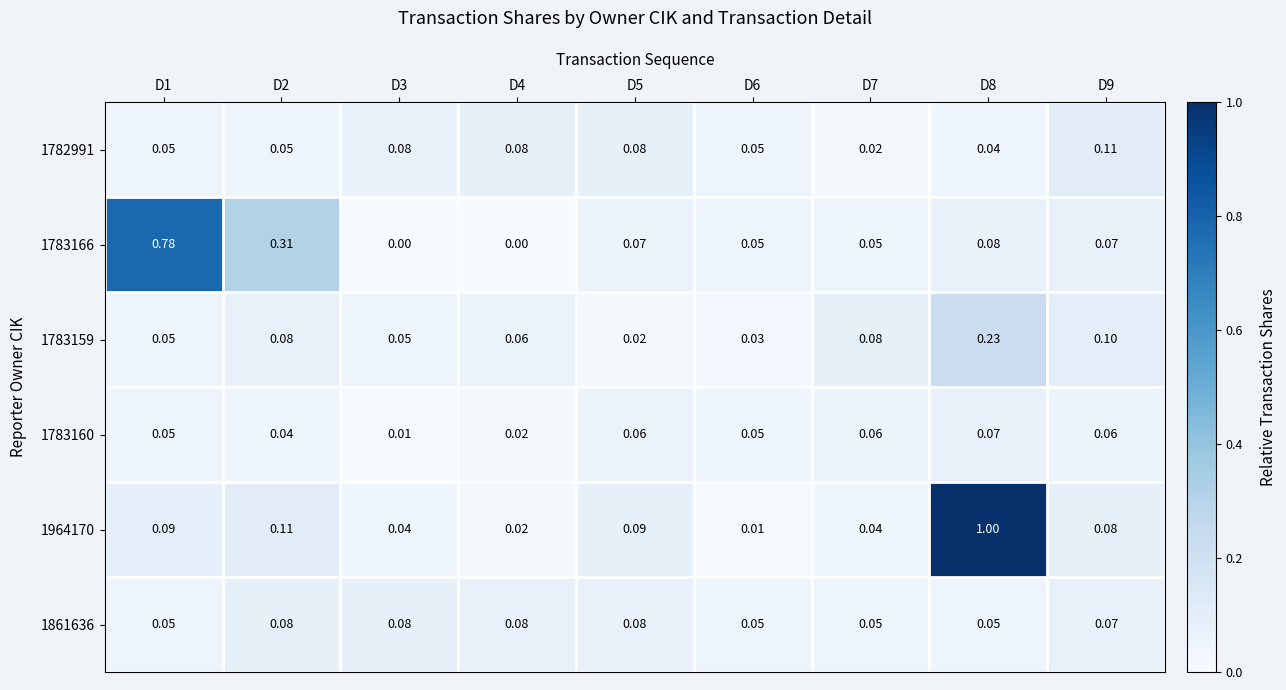

At which category is the sum across all series the highest?

D8